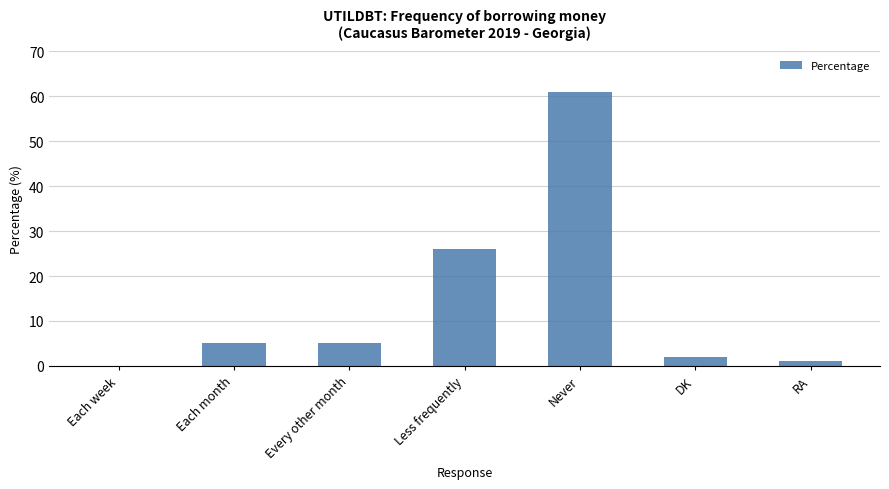

The value at Each week is 0. True or false?

True